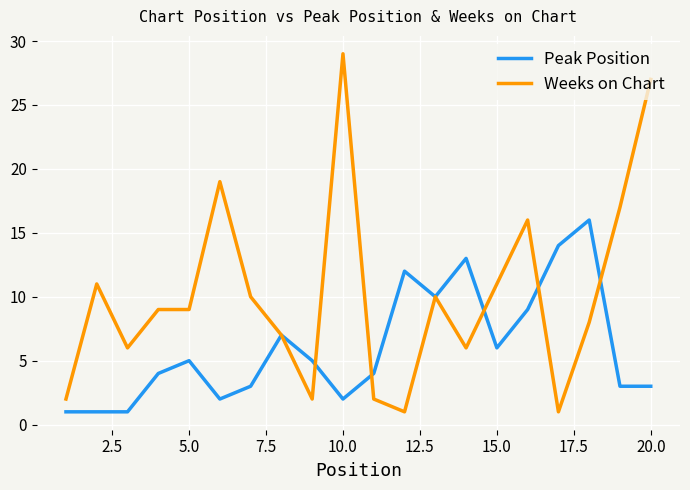

Which series has the widest spread of values?

Weeks on Chart